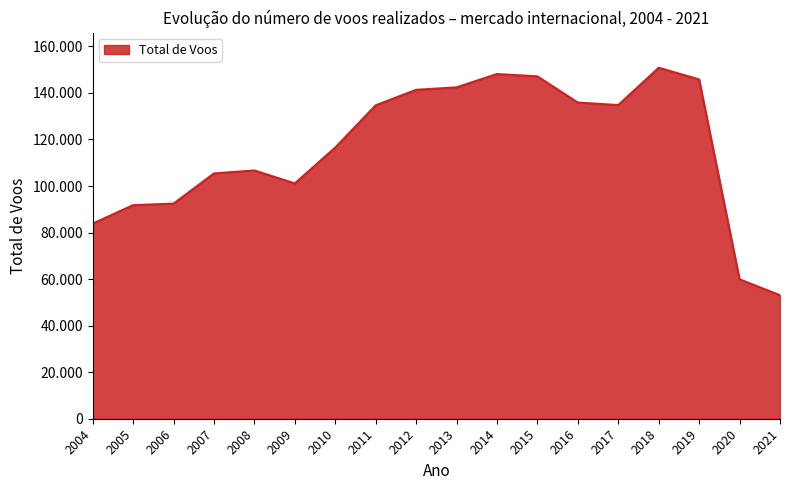

Reading left to right, what are all the values shown in this chart?

2004=83835	2005=91776	2006=92431	2007=105399	2008=106681	2009=101124	2010=116523	2011=134676	2012=141338	2013=142398	2014=148118	2015=147119	2016=135852	2017=134786	2018=150818	2019=145787	2020=59888	2021=53082